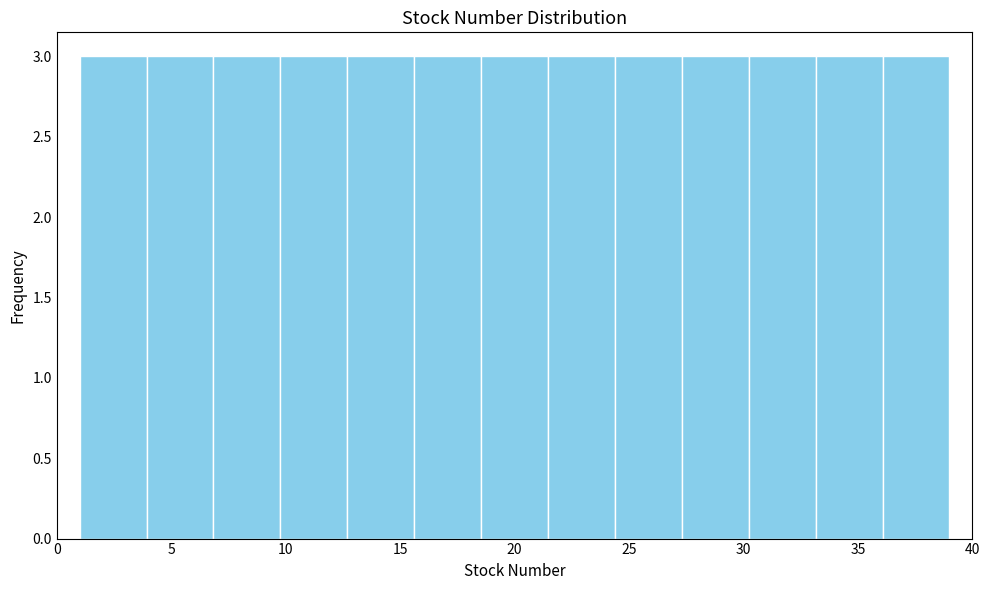

What is the height of the bar covering 18.5 to 21.5 on the x-axis? Neither the bar edges nor the heights are printed on the chart, so give them approximately, as read against the axes.

3